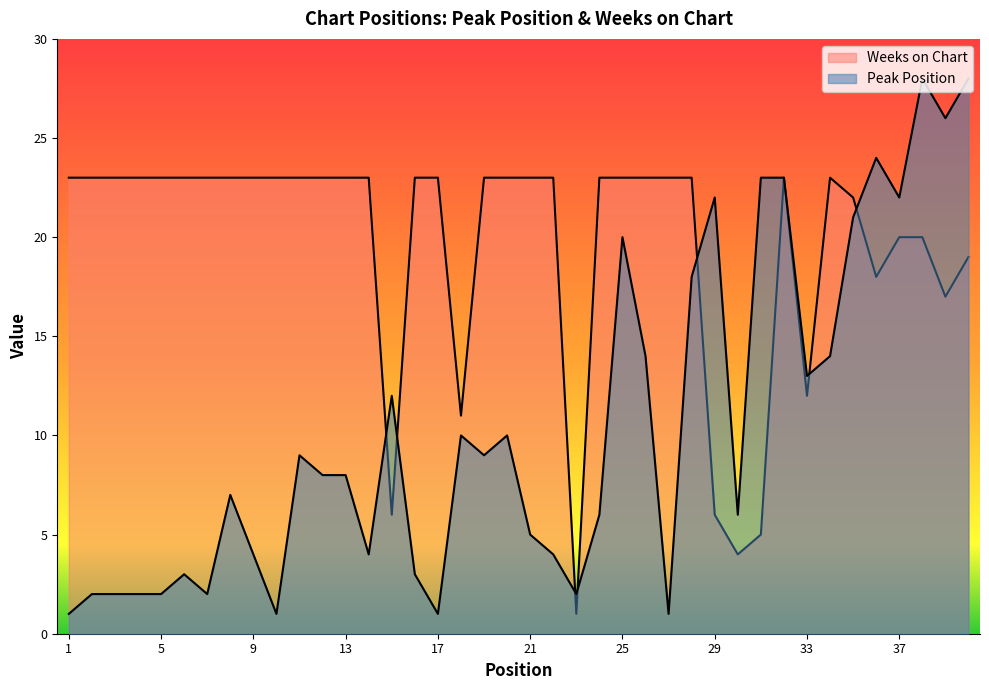

What are all the series names shown in the legend?

Peak Position, Weeks on Chart